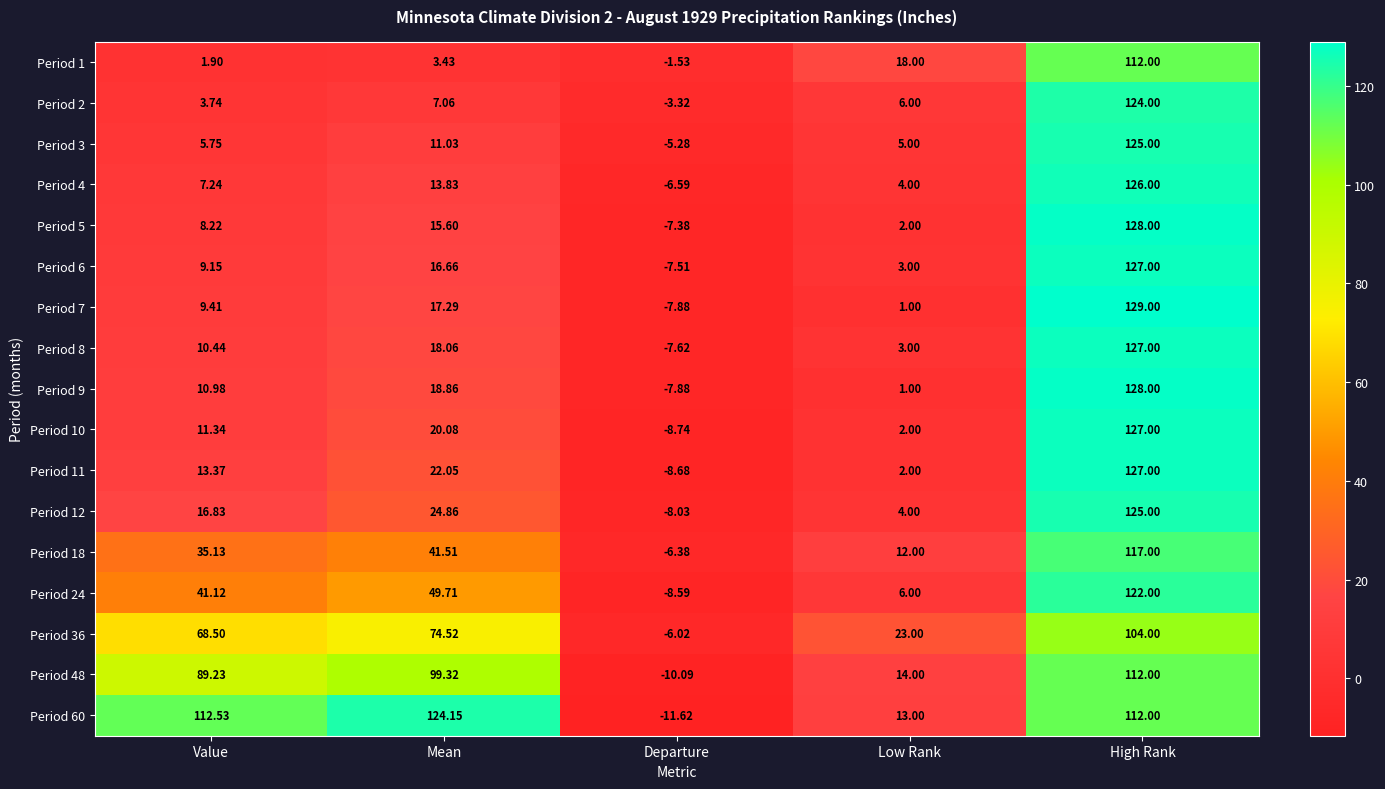

Where is Period 60 nearest to the value 56?

Low Rank